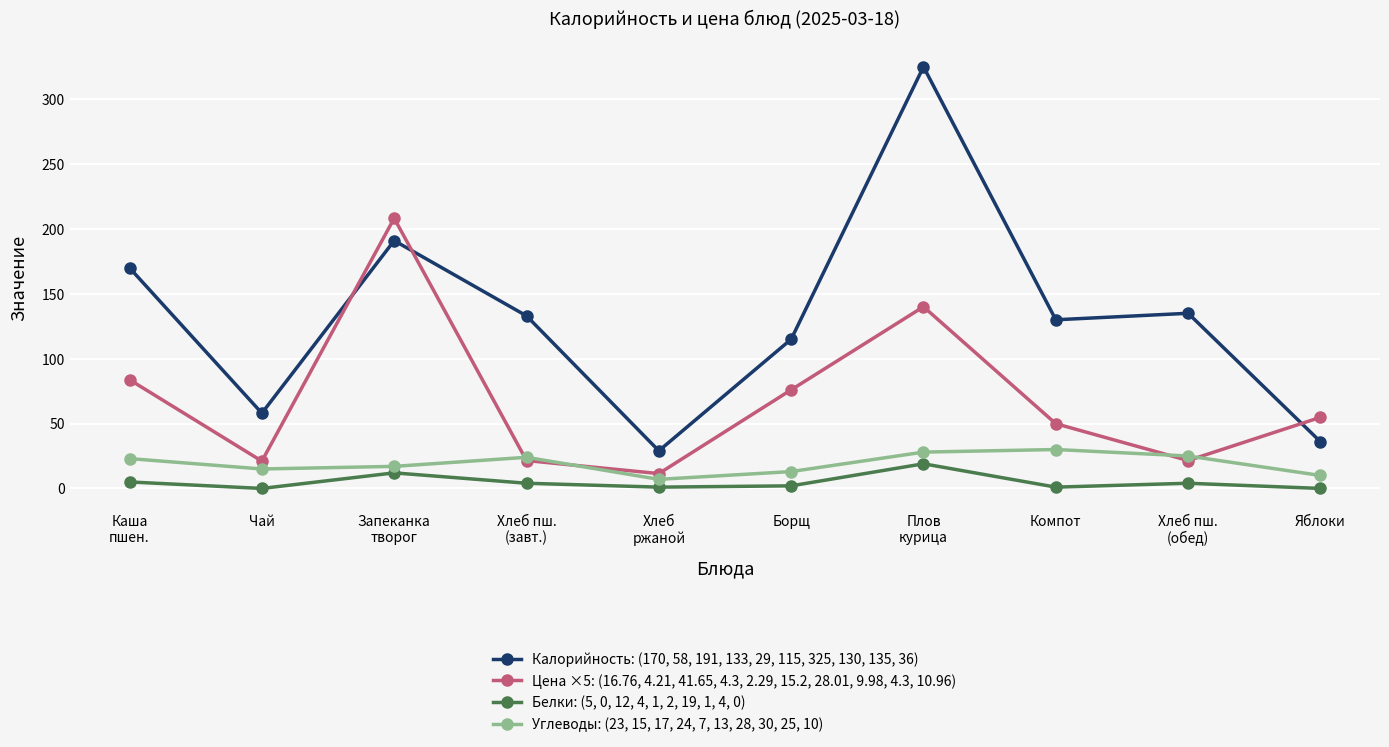

Is it true that Калорийность: (170, 58, 191, 133, 29, 115, 325, 130, 135, 36) equals 6.9 at Хлеб
ржаной?

False